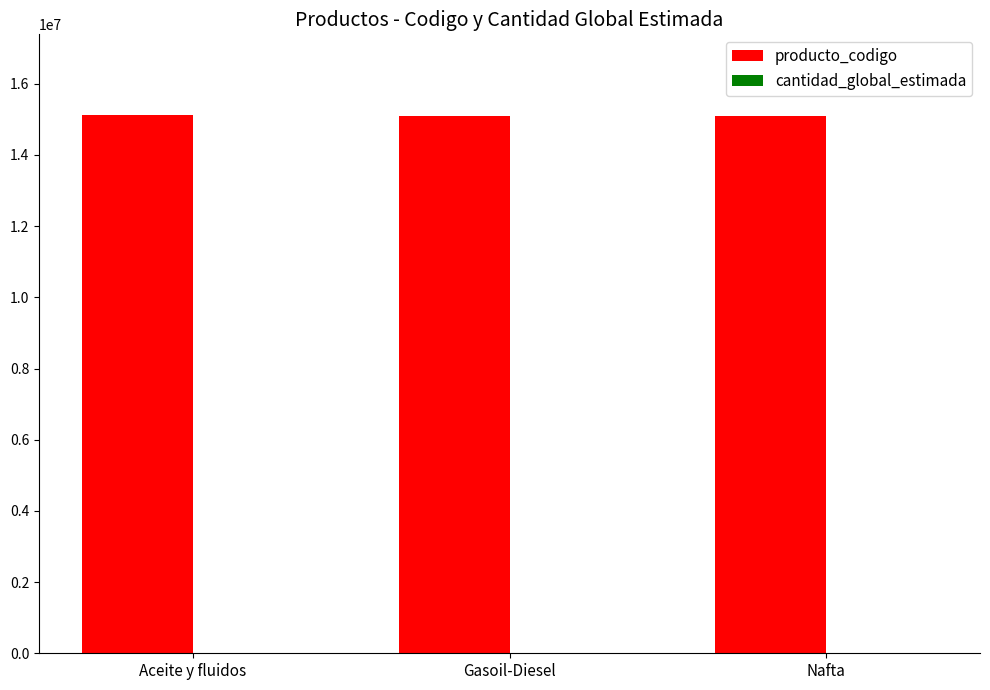

What is the greatest value displayed?

15121509